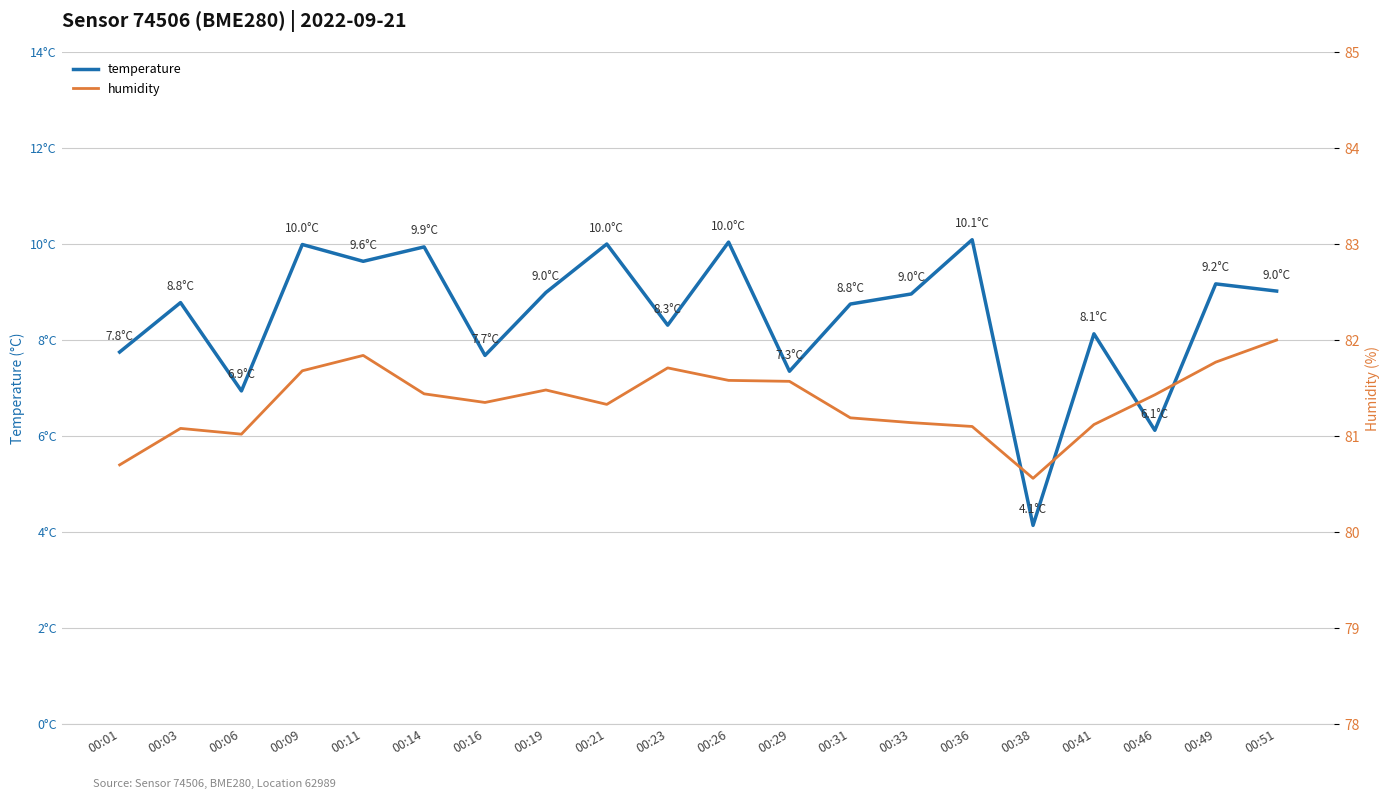

Is it true that temperature equals 12.1 at 00:03?

False